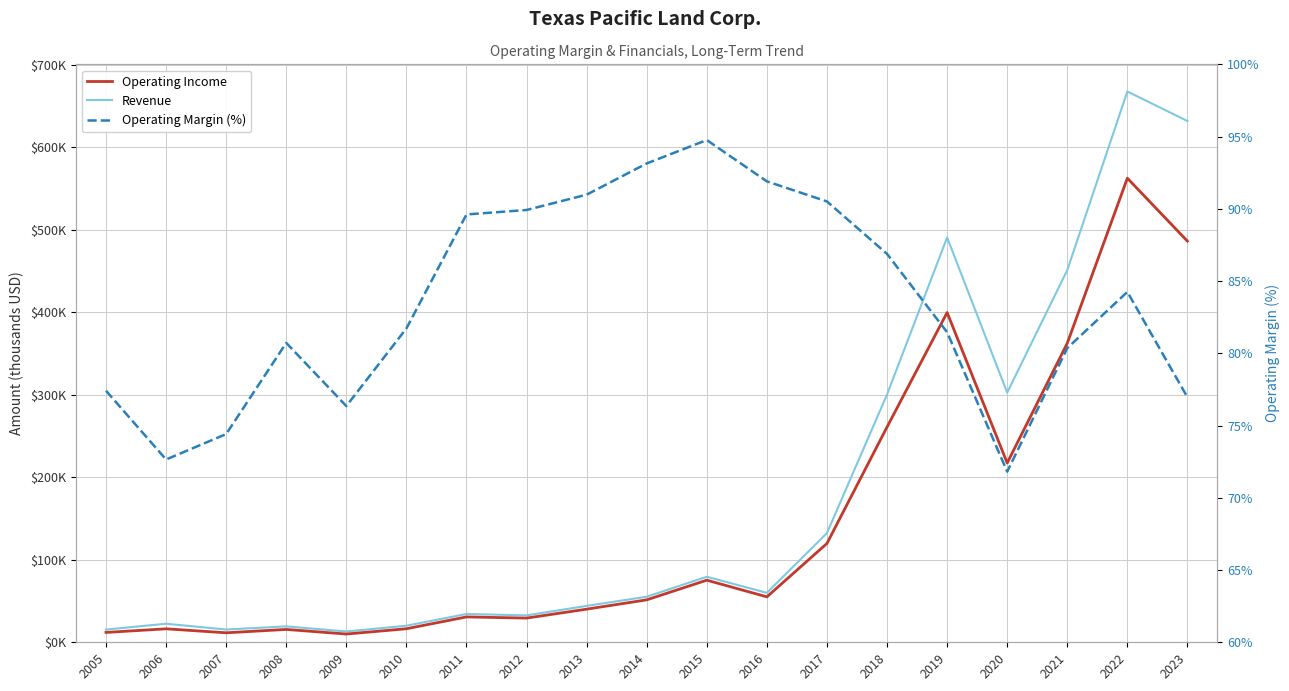

What is the minimum value shown in the chart?

71.8